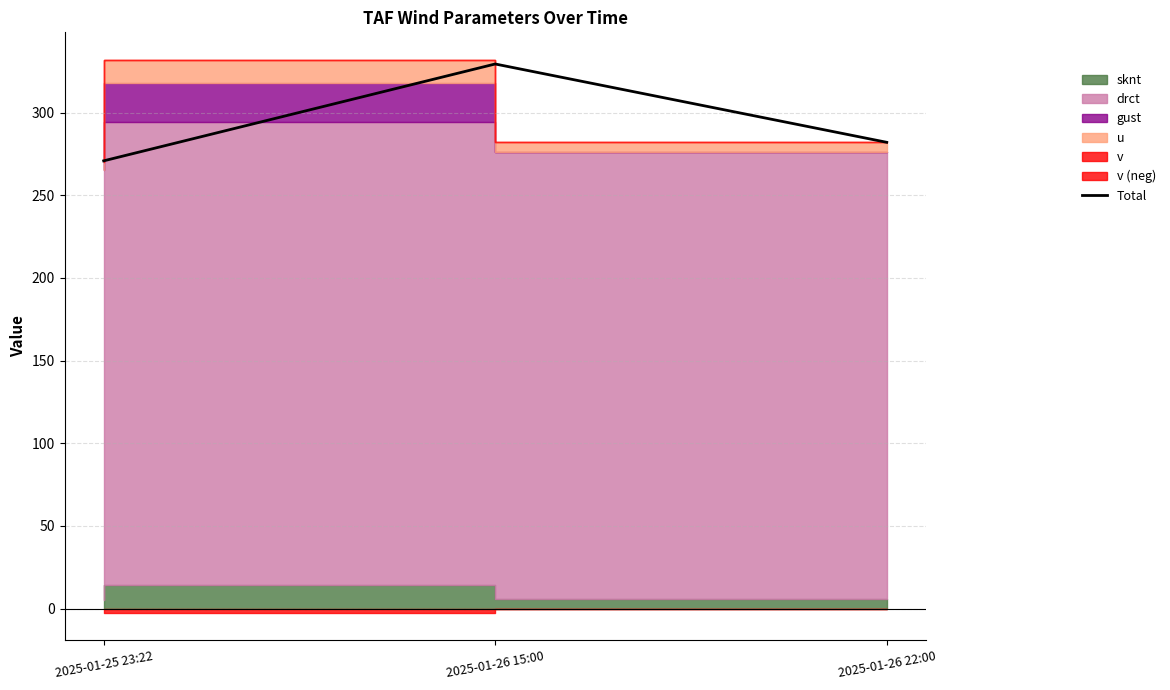

What is the difference between the maximum and minimum values?

58.6